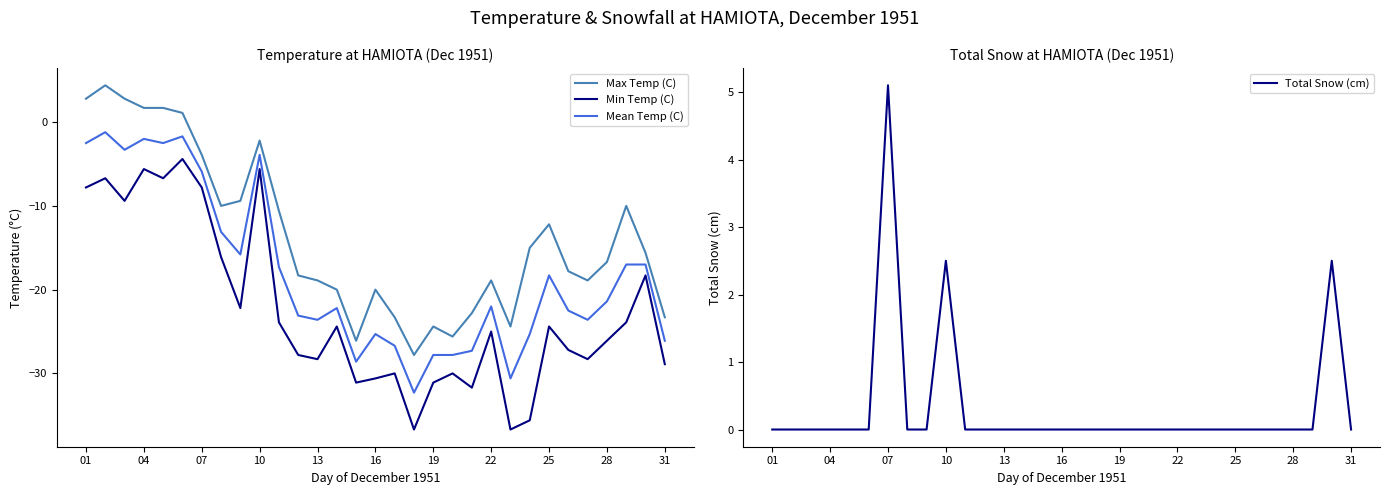

Reading left to right, extract all data points from this chart.

Max Temp (C): 2.8	4.4	2.8	1.7	1.7	1.1	-3.9	-10.0	-9.4	-2.2	-10.6	-18.3	-18.9	-20.0	-26.1	-20.0	-23.3	-27.8	-24.4	-25.6	-22.8	-18.9	-24.4	-15.0	-12.2	-17.8	-18.9	-16.7	-10.0	-15.6	-23.3
Min Temp (C): -7.8	-6.7	-9.4	-5.6	-6.7	-4.4	-7.8	-16.1	-22.2	-5.6	-23.9	-27.8	-28.3	-24.4	-31.1	-30.6	-30.0	-36.7	-31.1	-30.0	-31.7	-25.0	-36.7	-35.6	-24.4	-27.2	-28.3	-26.1	-23.9	-18.3	-28.9
Mean Temp (C): -2.5	-1.2	-3.3	-2.0	-2.5	-1.7	-5.9	-13.1	-15.8	-3.9	-17.3	-23.1	-23.6	-22.2	-28.6	-25.3	-26.7	-32.3	-27.8	-27.8	-27.3	-22.0	-30.6	-25.3	-18.3	-22.5	-23.6	-21.4	-17.0	-17.0	-26.1
Total Snow (cm): 0.0	0.0	0.0	0.0	0.0	0.0	5.1	0.0	0.0	2.5	0.0	0.0	0.0	0.0	0.0	0.0	0.0	0.0	0.0	0.0	0.0	0.0	0.0	0.0	0.0	0.0	0.0	0.0	0.0	2.5	0.0